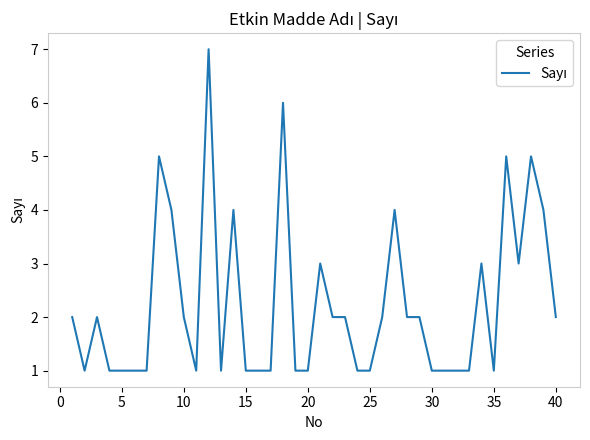

What is the greatest value displayed?

7